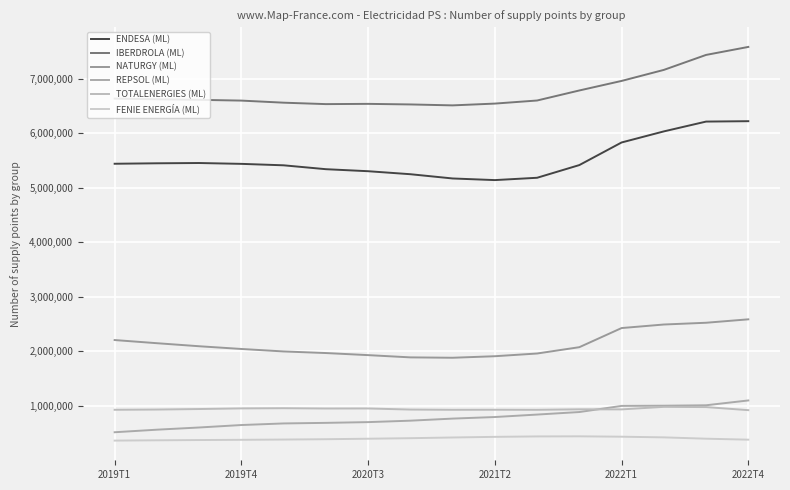

At which label does REPSOL (ML) reach its minimum?

2019T1